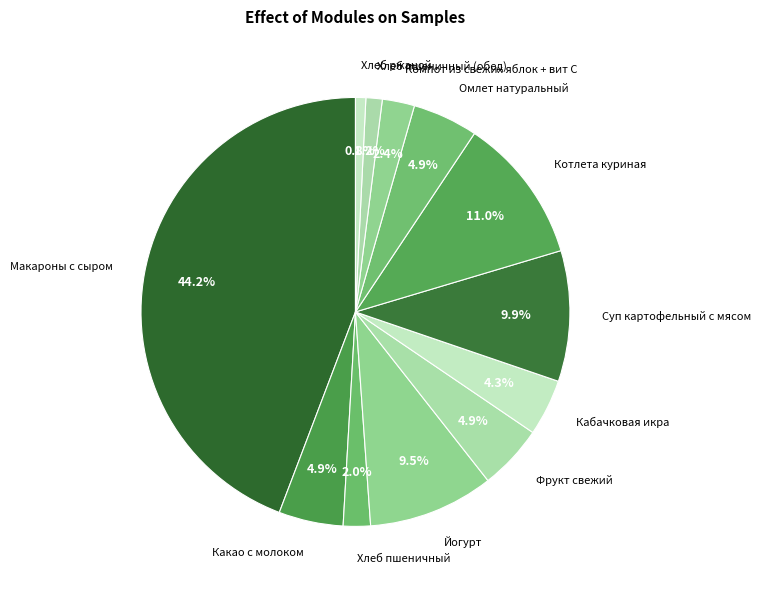

Which has a higher value, Компот из свежих яблок + вит С or Хлеб ржаной?

Компот из свежих яблок + вит С